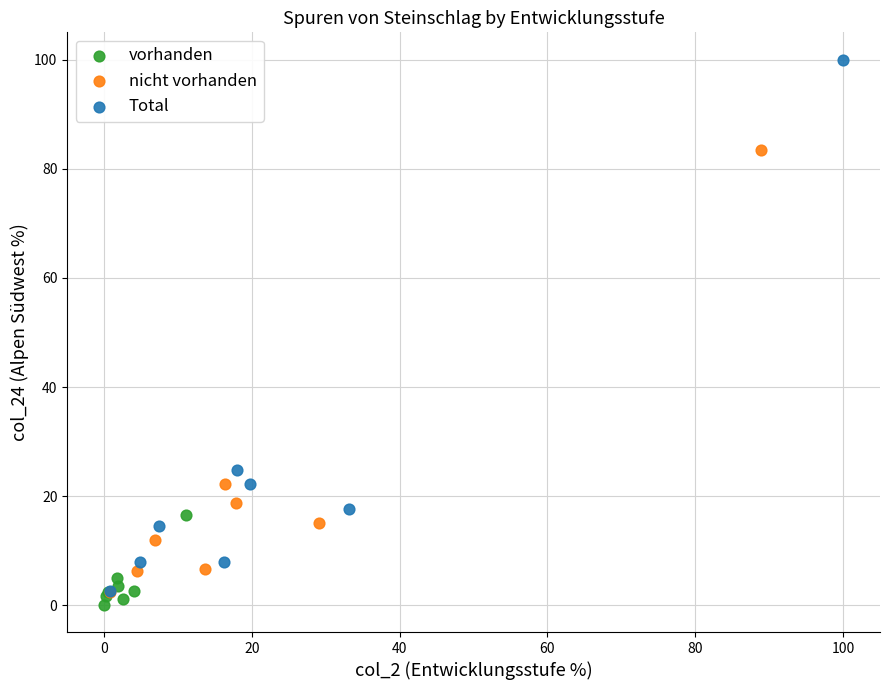

What are all the series names shown in the legend?

vorhanden, nicht vorhanden, Total